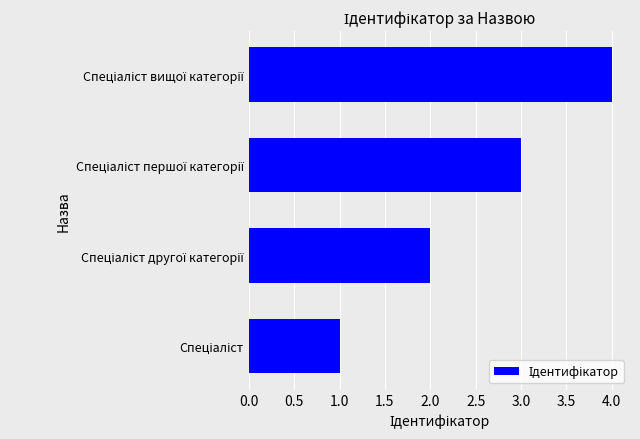

What is the greatest value displayed?

4